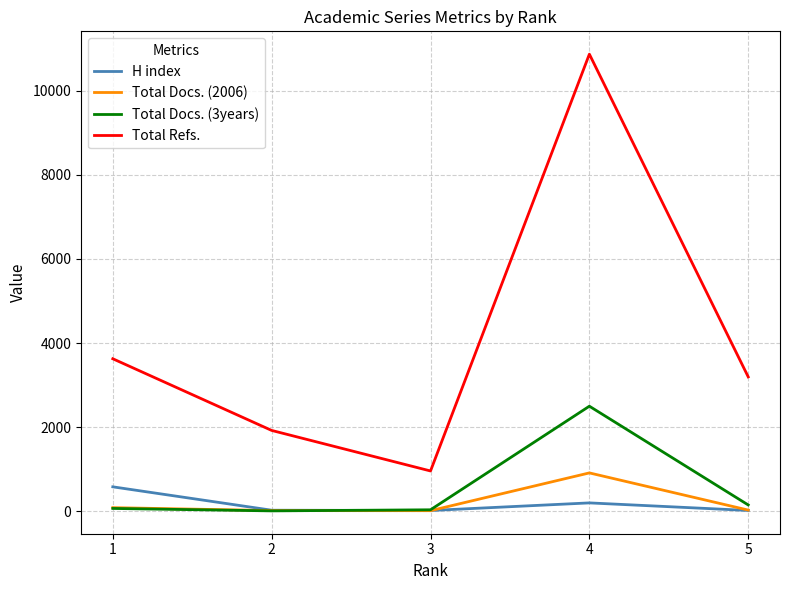

True or false: Total Docs. (2006) and Total Refs. intersect in this chart.

False